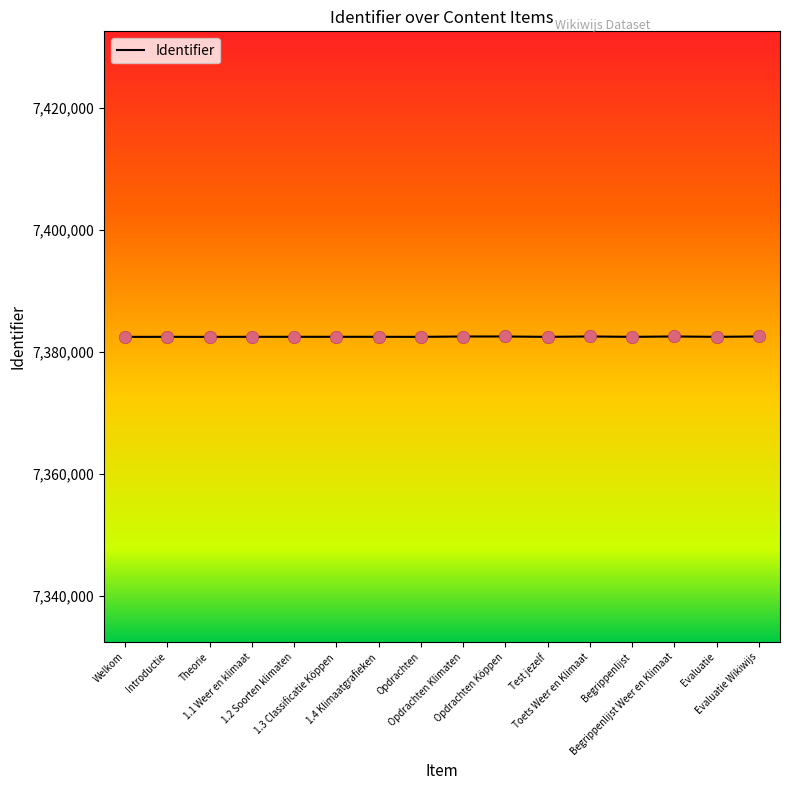

Approximately how many times larger is the value at Introductie compared to 1.1 Weer en klimaat?

1.0